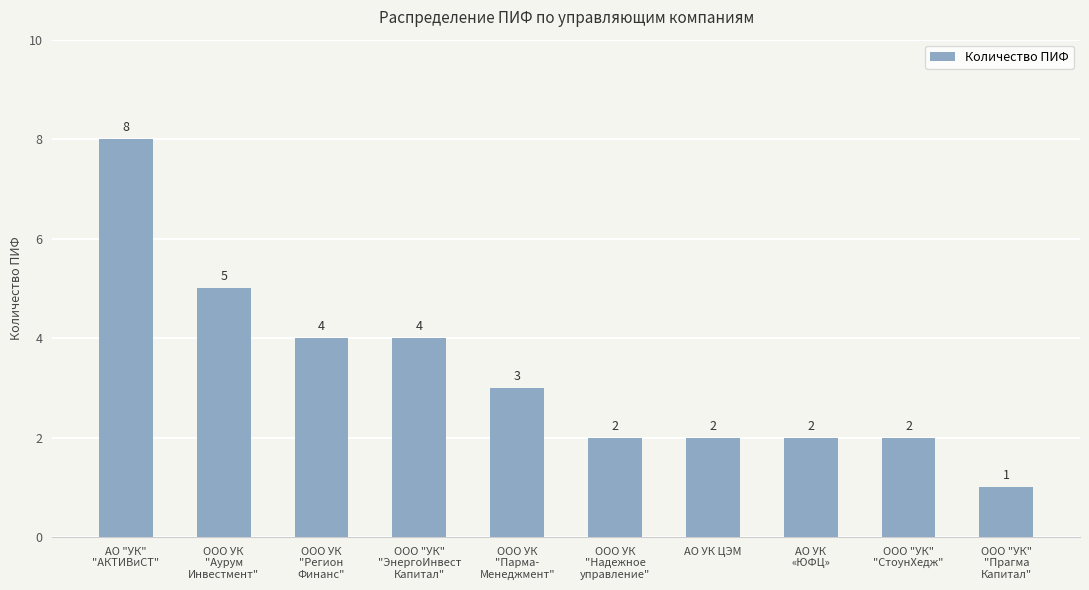

Reading left to right, list all the values displayed in this chart.

АО "УК"
"АКТИВиСТ"=8	ООО УК
"Аурум
Инвестмент"=5	ООО УК
"Регион
Финанс"=4	ООО "УК"
"ЭнергоИнвест
Капитал"=4	ООО УК
"Парма-
Менеджмент"=3	ООО УК
"Надежное
управление"=2	АО УК ЦЭМ=2	АО УК
«ЮФЦ»=2	ООО "УК"
"СтоунХедж"=2	ООО "УК"
"Прагма
Капитал"=1